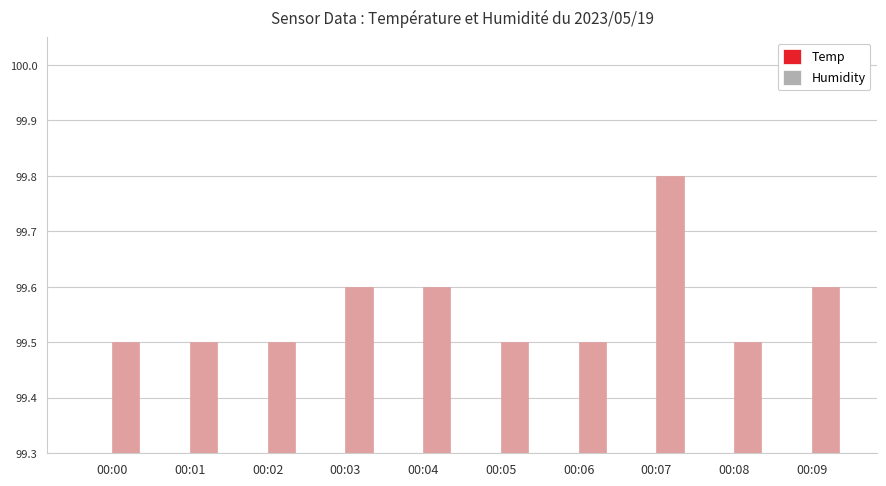

What is the sum of the Humidity values at 00:02 and 00:09?

199.1